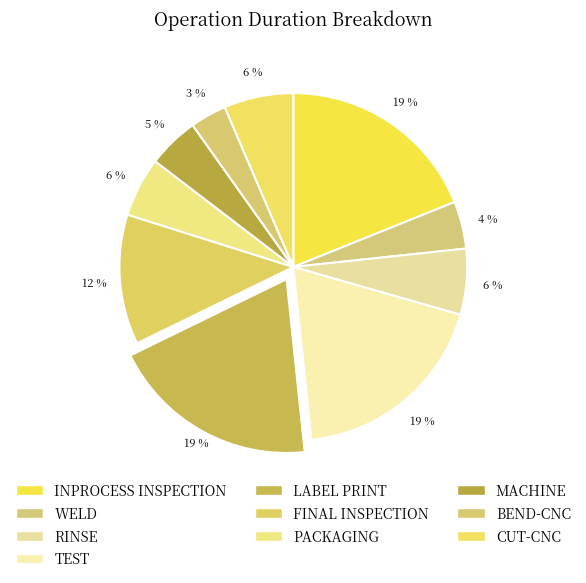

Is it true that MACHINE is 12% of the pie?

False